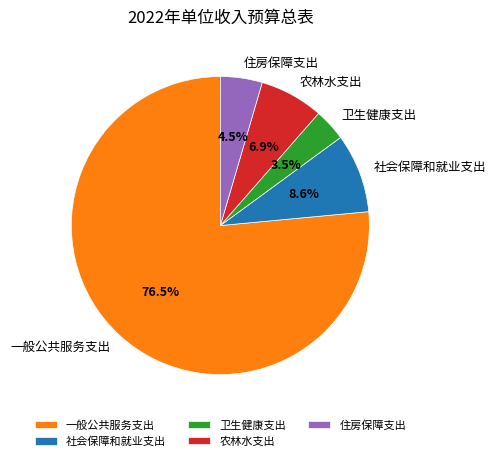

Which category has the smallest portion of the pie?

卫生健康支出